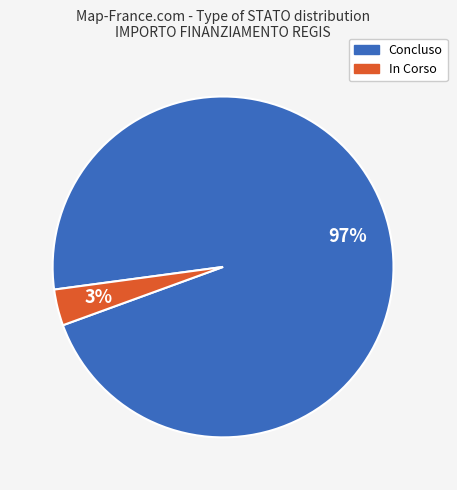

Between Concluso and In Corso, which is larger?

Concluso